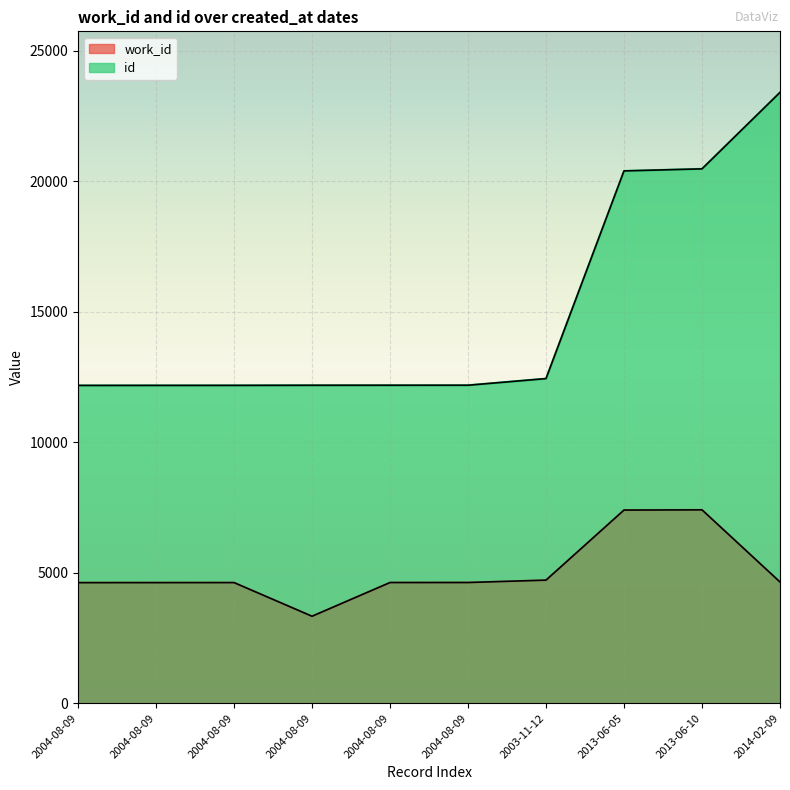

At how many categories does at least one series exceed 21633?

1